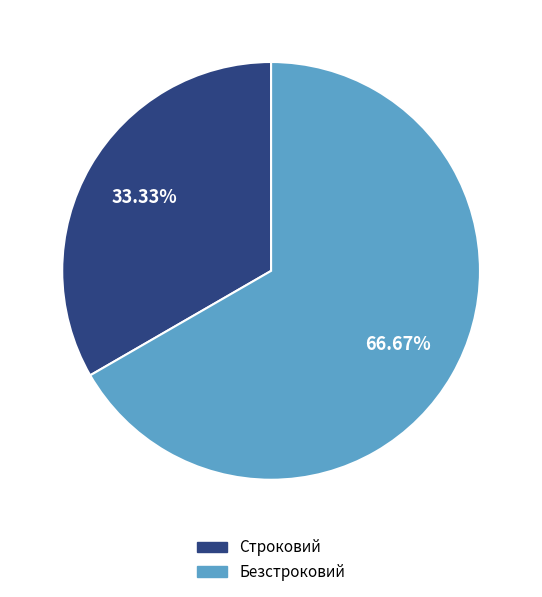

Is there a majority slice in this chart?

Yes